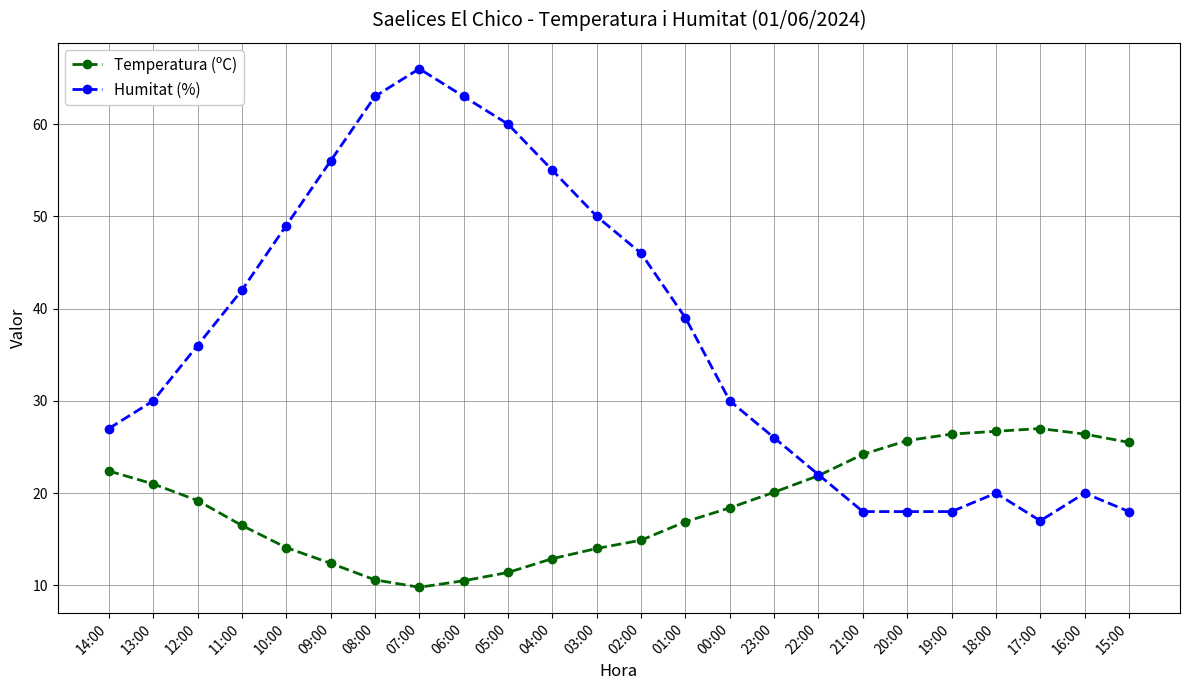

Is it true that Temperatura (ºC) equals 22.1 at 04:00?

False